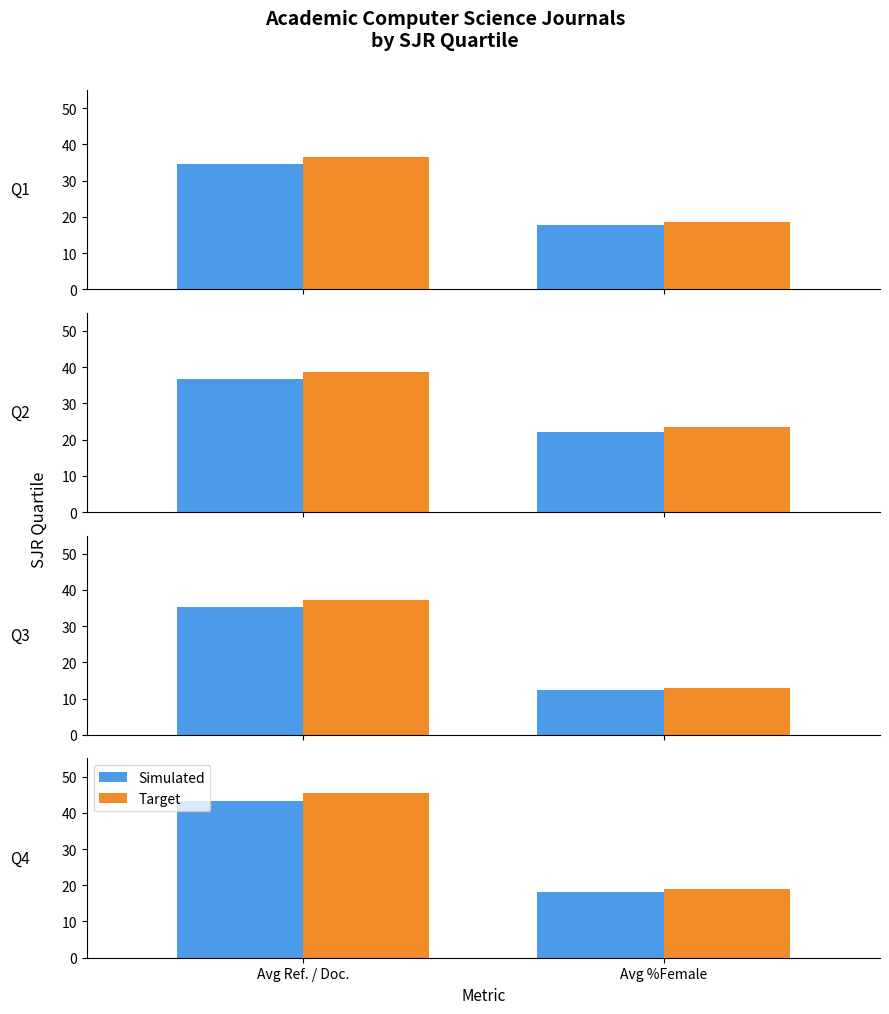

At how many categories does at least one series exceed 25?

1